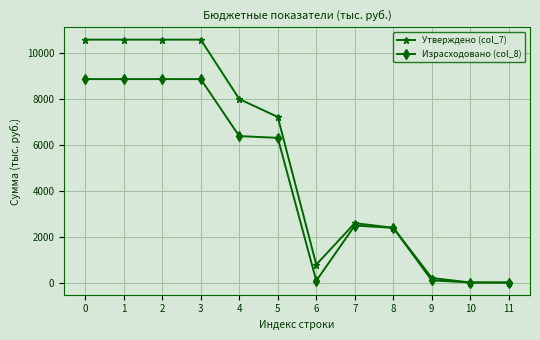

True or false: Утверждено (col_7) has more than 0 points higher than both neighbors.

True